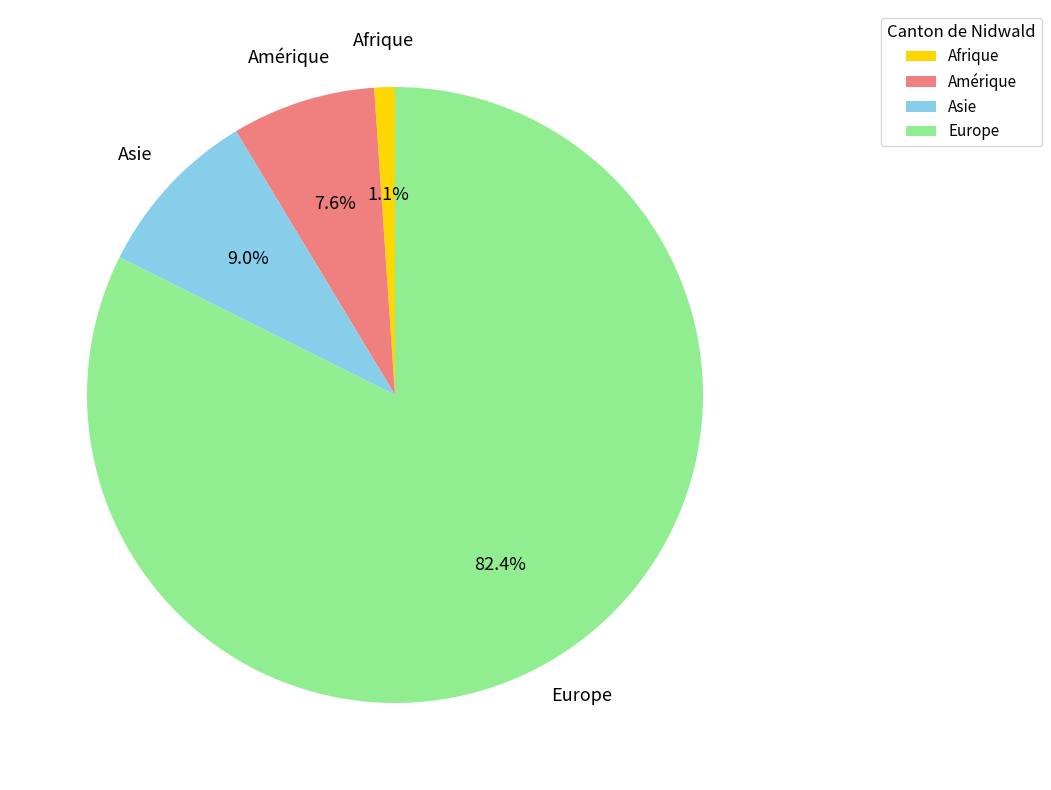

Does any single category account for the majority?

Yes